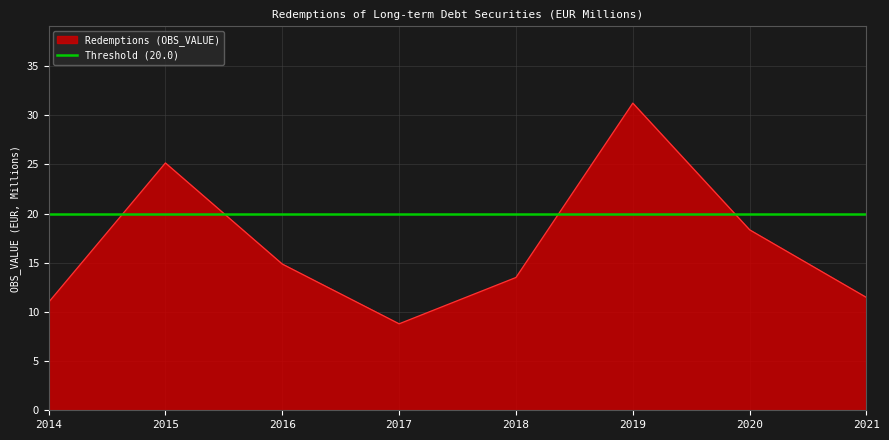

List the labels in order of value, largest first.

2019, 2015, 2020, 2016, 2018, 2021, 2014, 2017